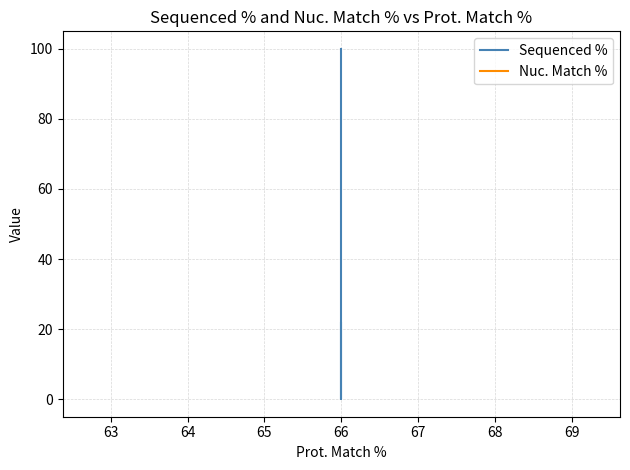

Reading left to right, extract all data points from this chart.

Sequenced %: 100.0	0.0	21.7
Nuc. Match %: 66.1	66.1	66.1